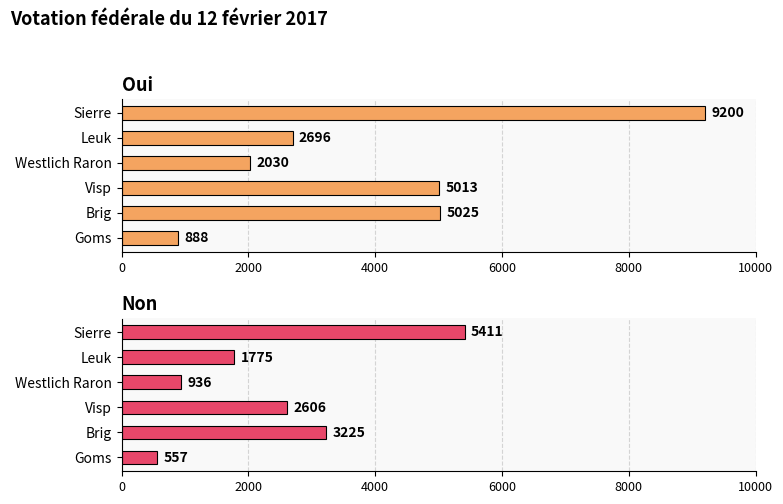

The Oui series shows 12944 at Sierre. True or false?

False